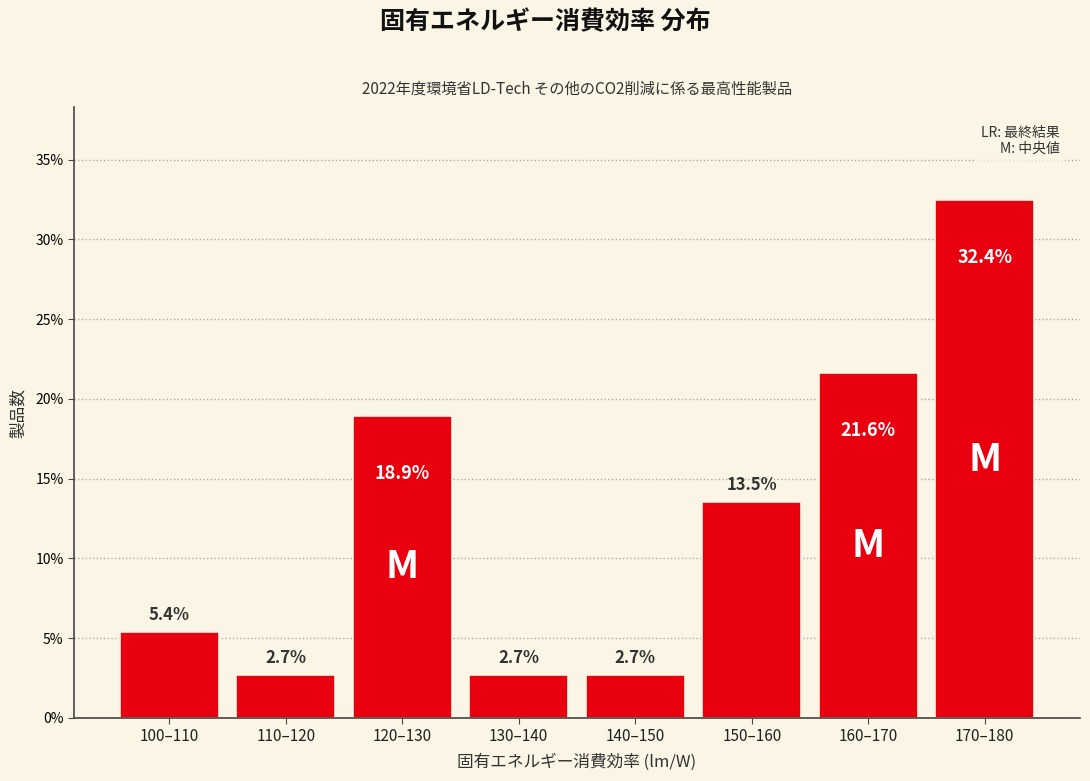

Reading left to right, extract all data points from this chart.

5.4	2.7	18.9	2.7	2.7	13.5	21.6	32.4